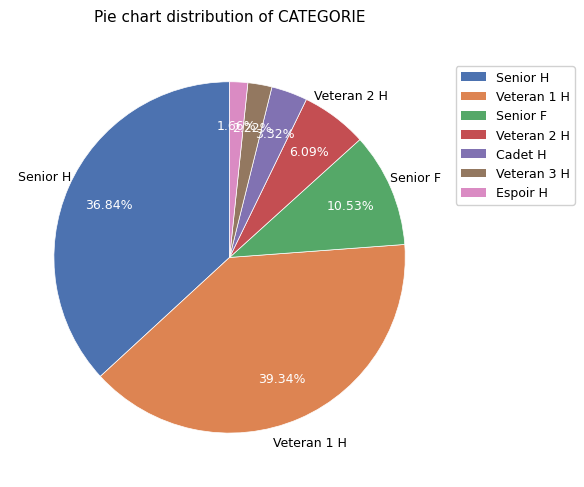

Between Veteran 3 H and Espoir H, which is larger?

Veteran 3 H